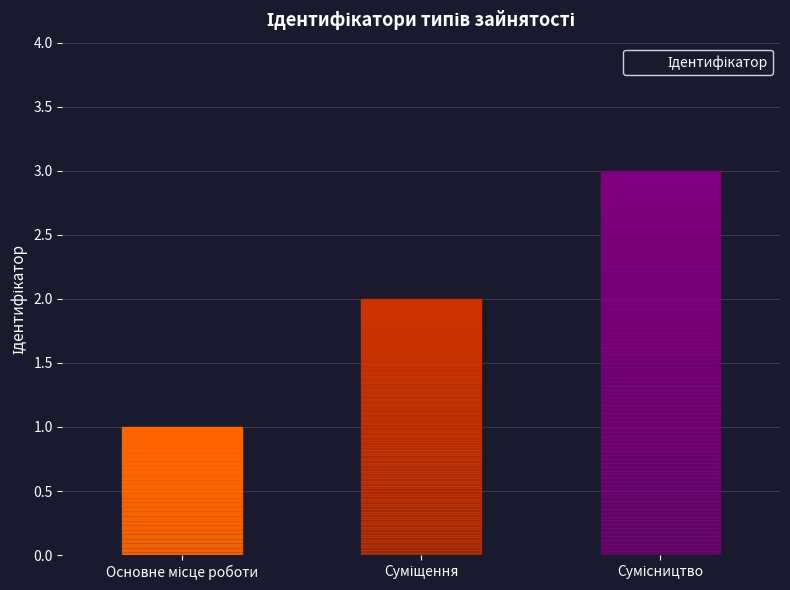

Reading left to right, list all the values displayed in this chart.

Основне місце роботи=1	Суміщення=2	Сумісництво=3